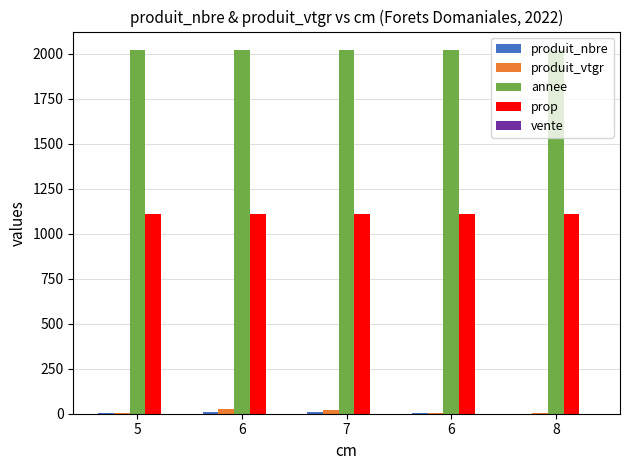

Is it true that produit_vtgr equals 15.2 at 6?

False